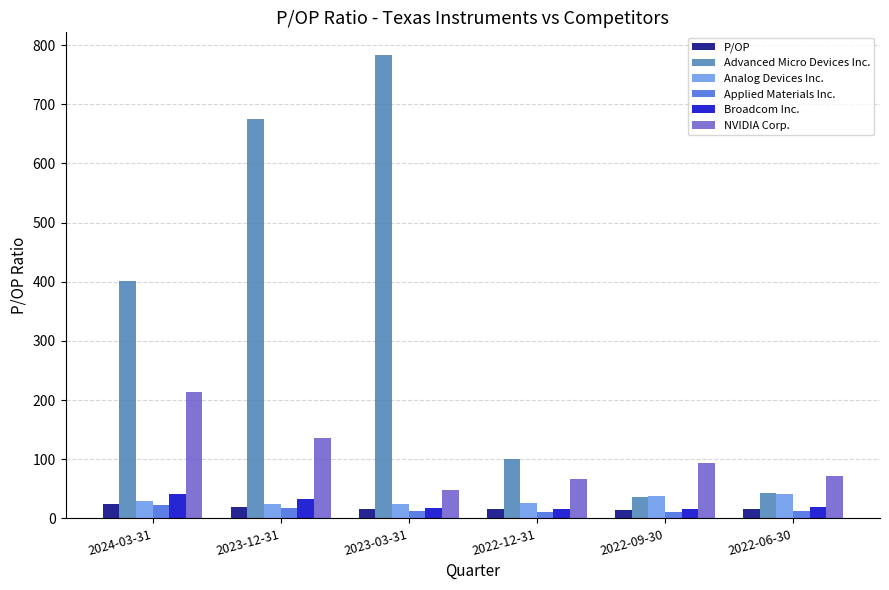

What is the greatest value displayed?

782.4